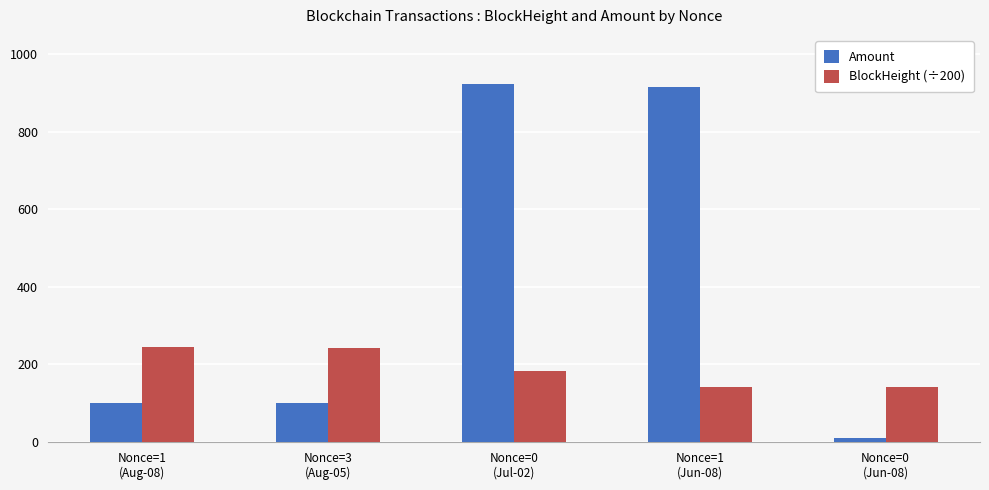

What is the difference between the maximum and minimum values in the Amount series?

914.0